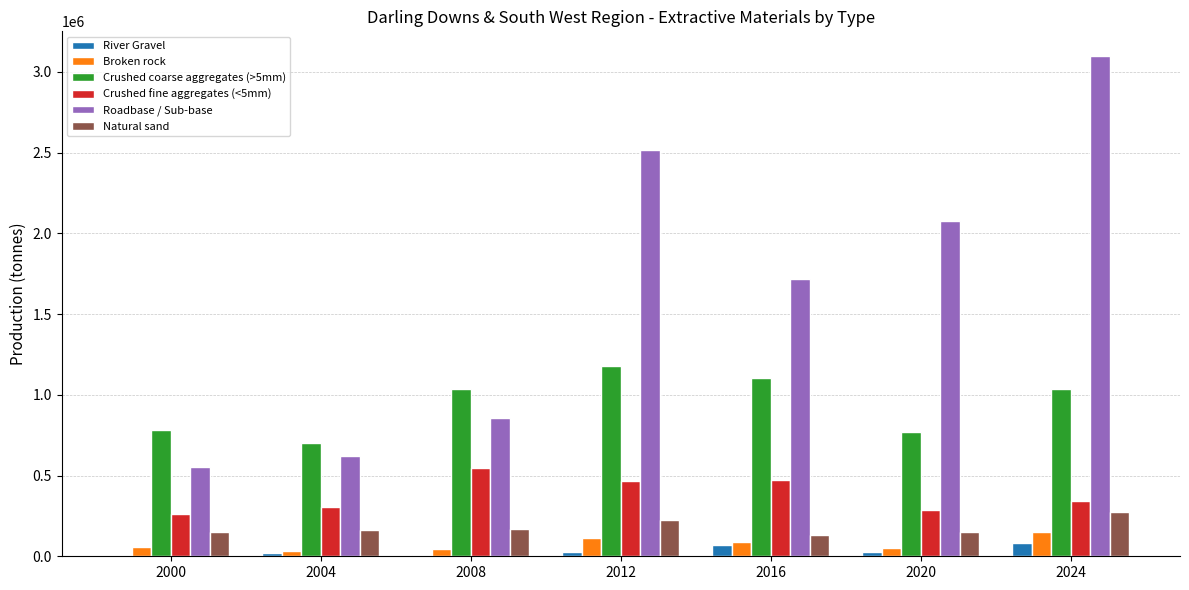

What is the greatest value displayed?

3096433